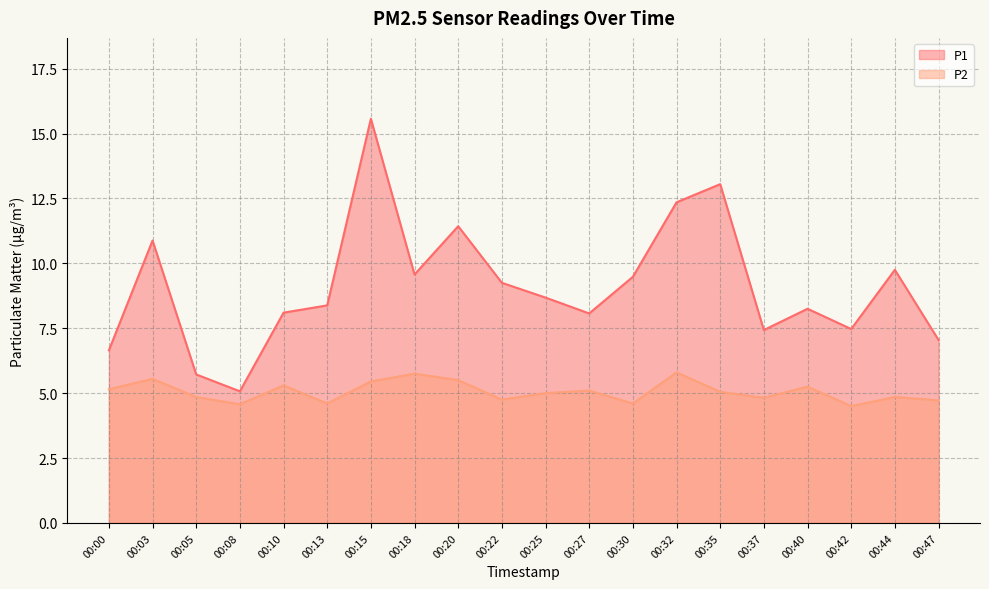

Which label corresponds to the largest value in the chart?

00:15